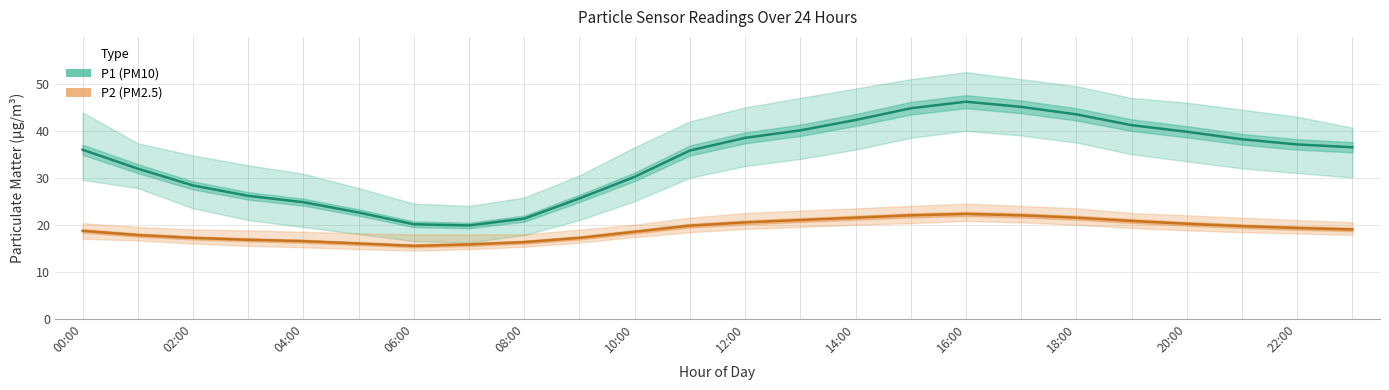

What is the difference between the P2 (PM2.5) values at 16:00 and 18:00?

0.8